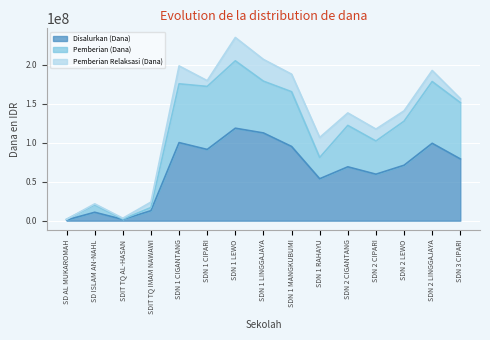

Between SDN 1 CIGANTANG and SDN 1 MANGKUBUMI, which series saw the biggest shift?

Pemberian (Dana)